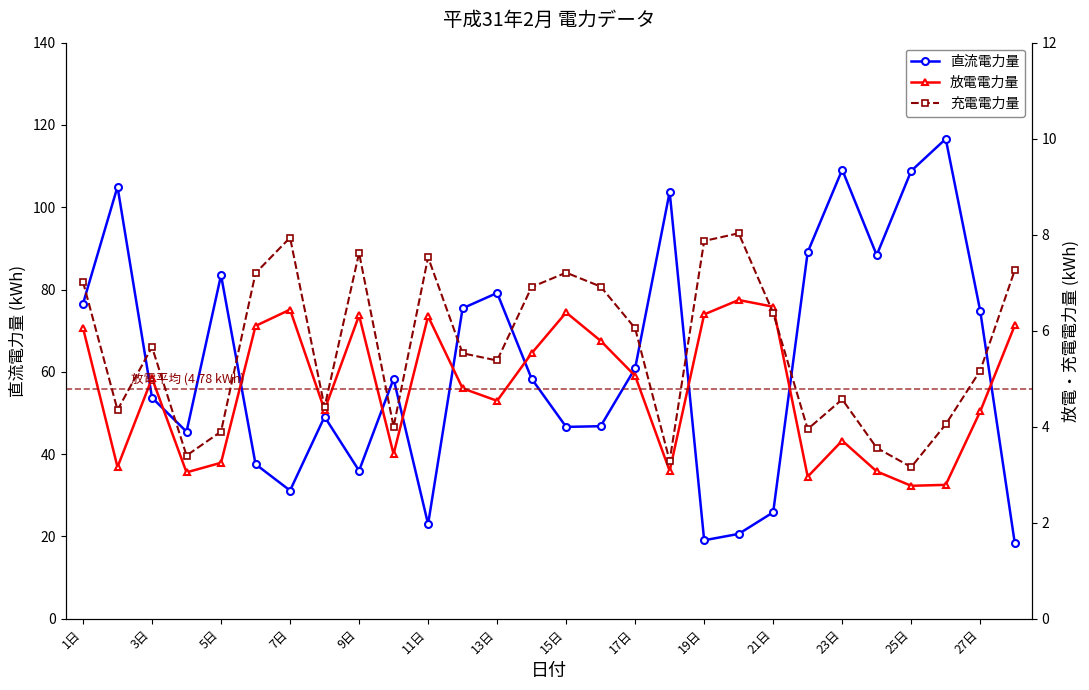

How many interior local valleys does the 直流電力量 series have?

7